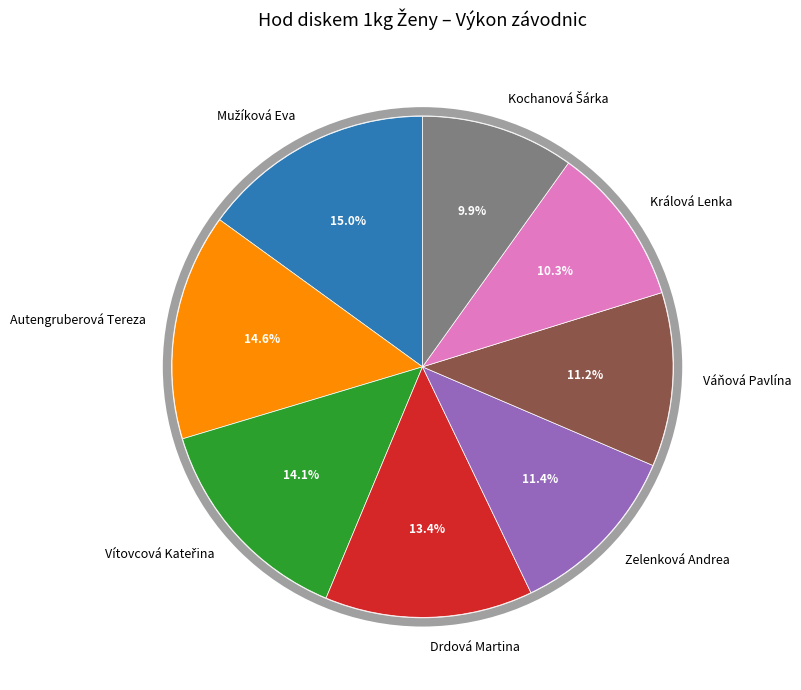

Does Zelenková Andrea account for over 50% of the chart?

No